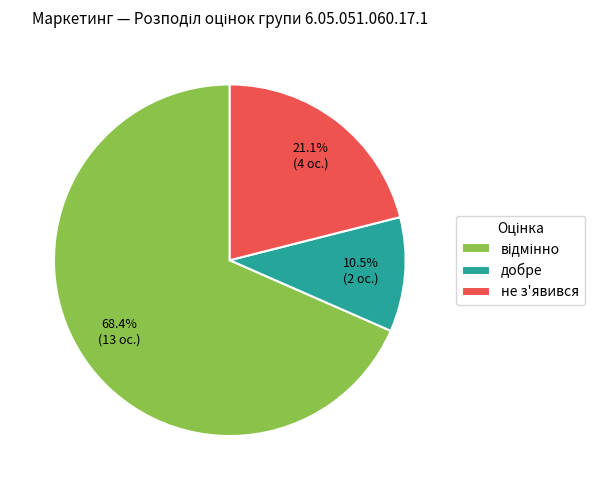

Approximately how many times larger is the value at добре compared to не з'явився?

0.5